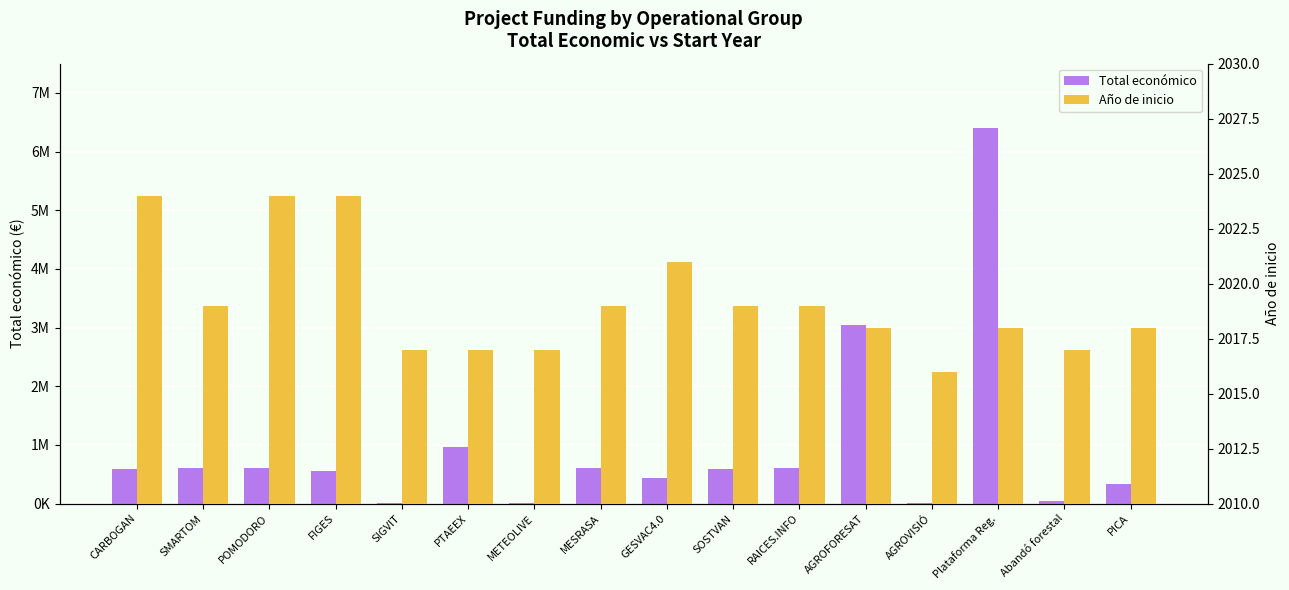

Which category has the highest value in the Año de inicio series?

CARBOGAN